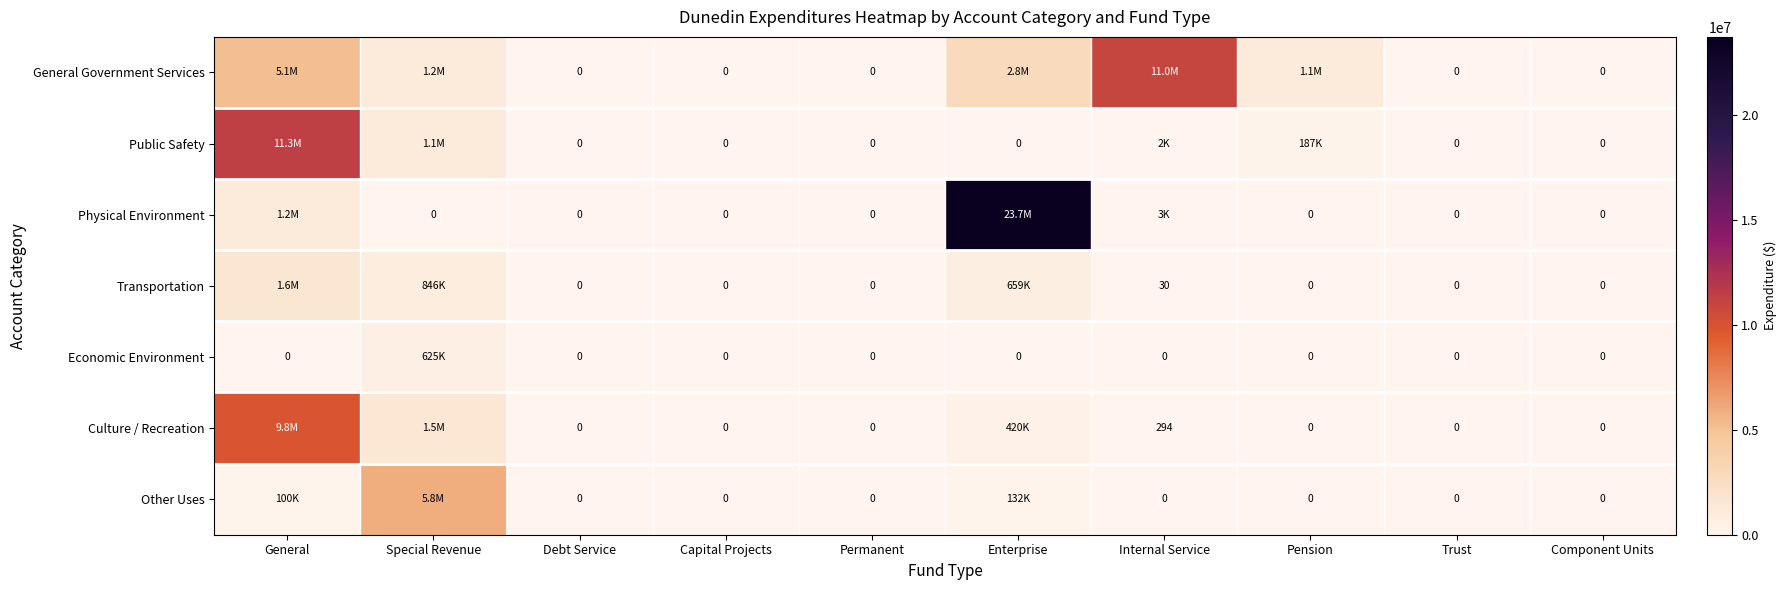

How many values in Culture / Recreation are above zero?

4